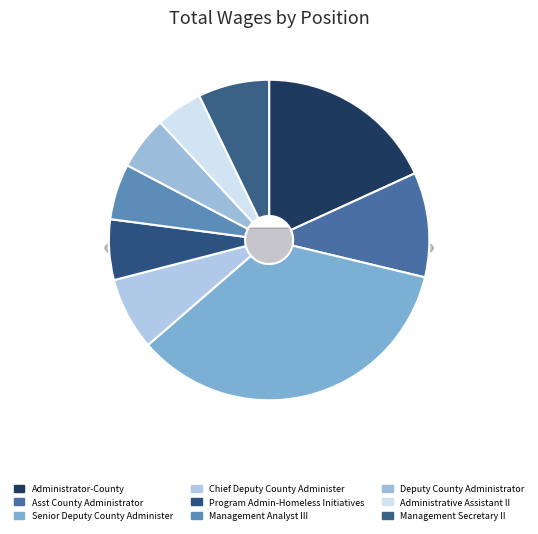

Is it true that Management Secretary II is 1% of the pie?

False